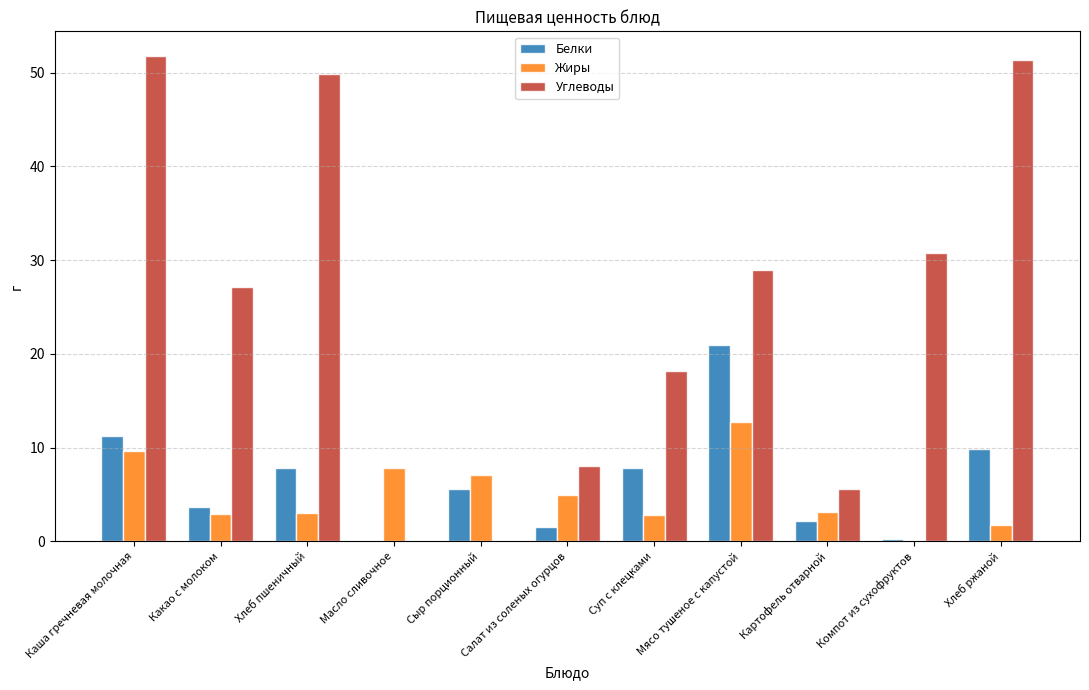

Which series has the largest total across all categories?

Углеводы